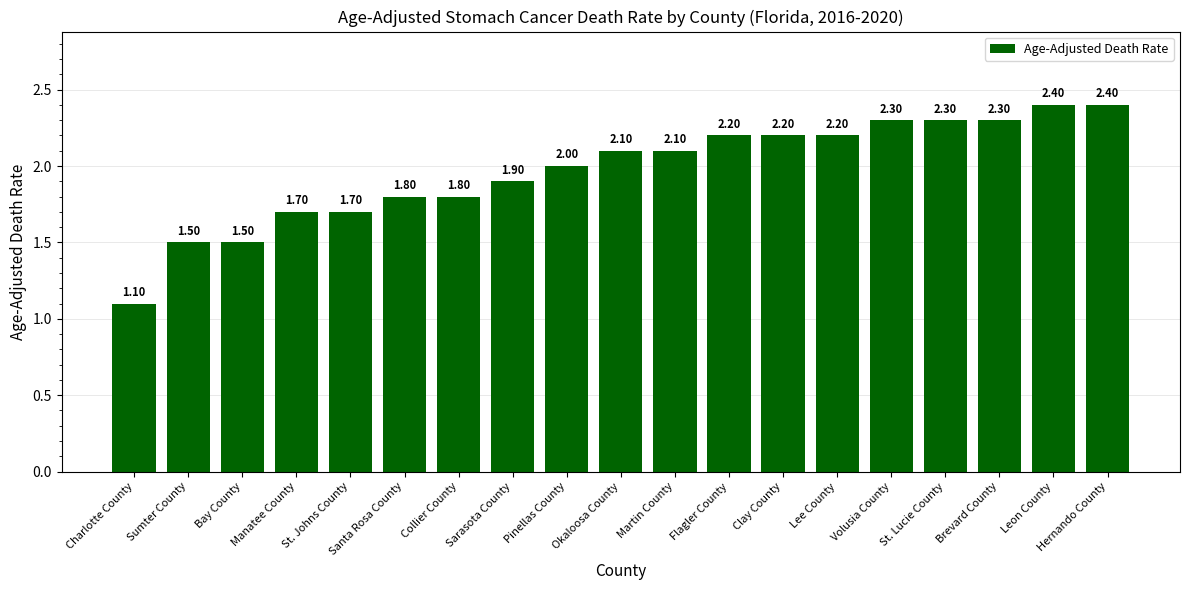

The value at Okaloosa County is 3.6. True or false?

False